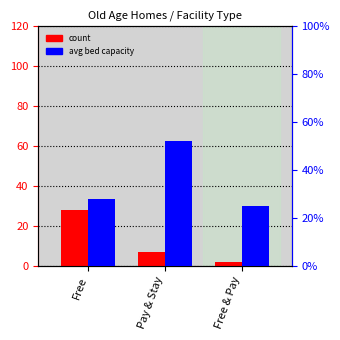

Rank the series by their maximum value, from lowest to highest.

count, avg bed capacity